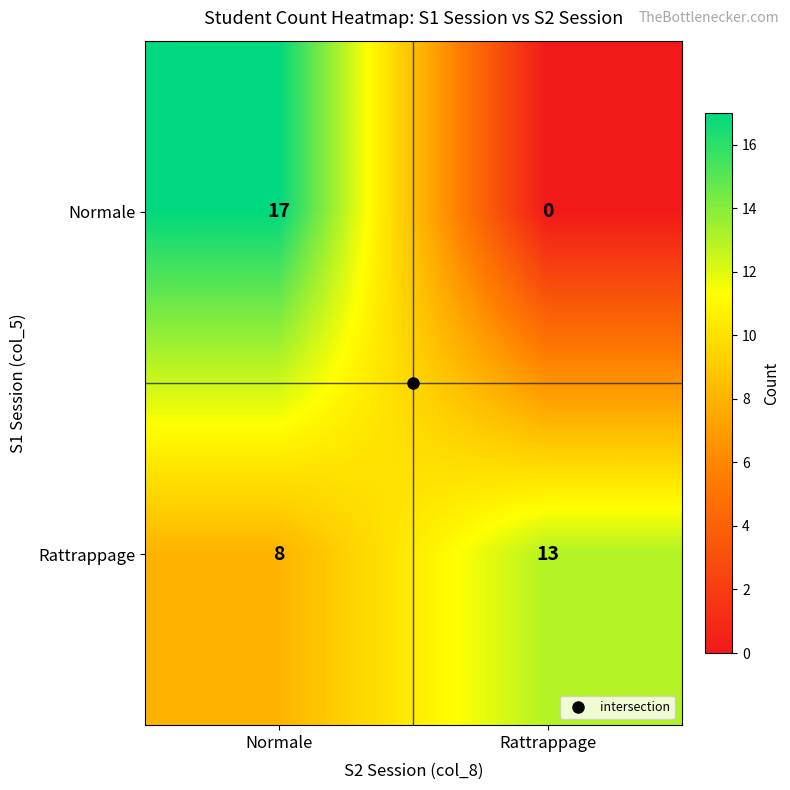

Which category has the lowest value across all series?

Rattrappage